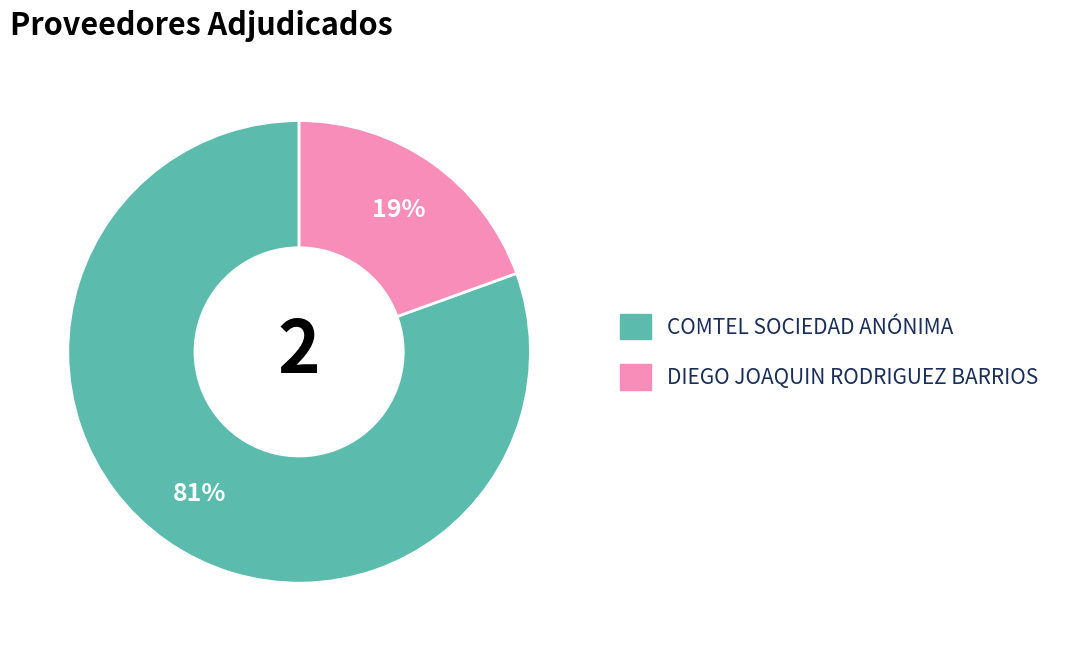

Which slice is the largest?

COMTEL SOCIEDAD ANÓNIMA